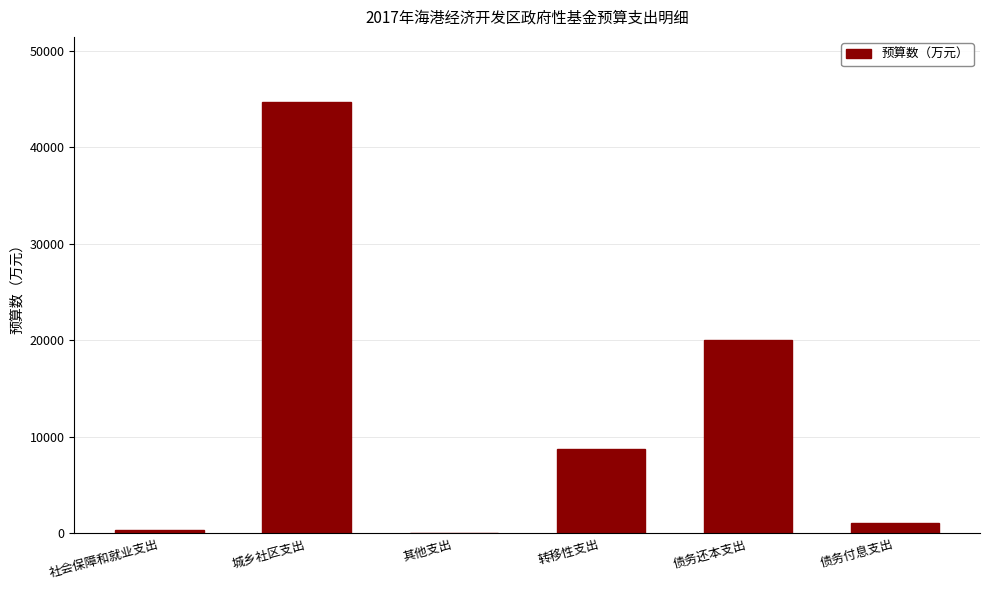

What is the sum of the values at 债务付息支出 and 其他支出?

1126